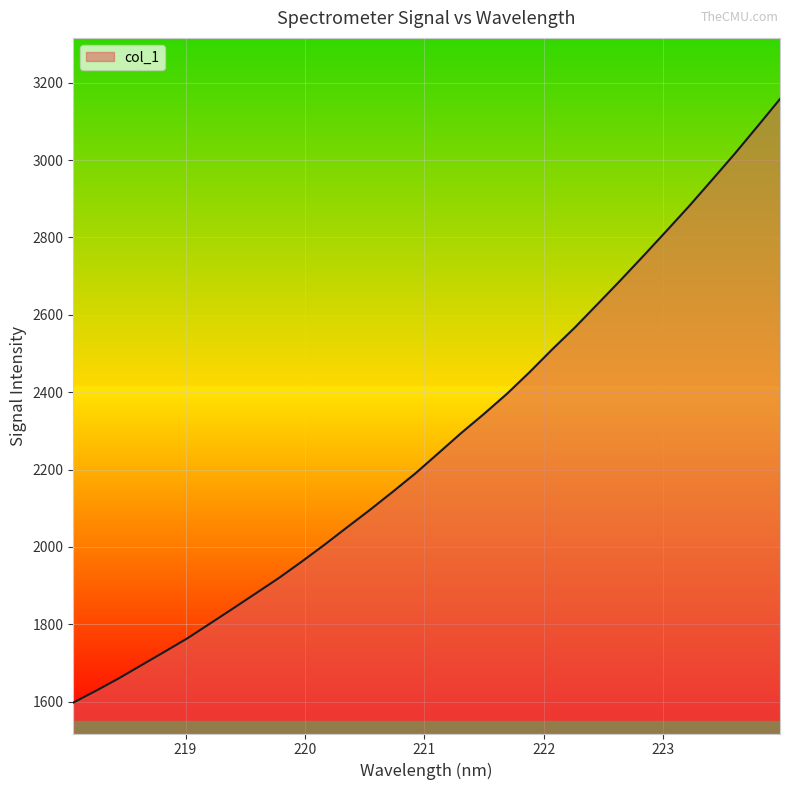

What is the difference between the second highest and minimum values?

1488.6